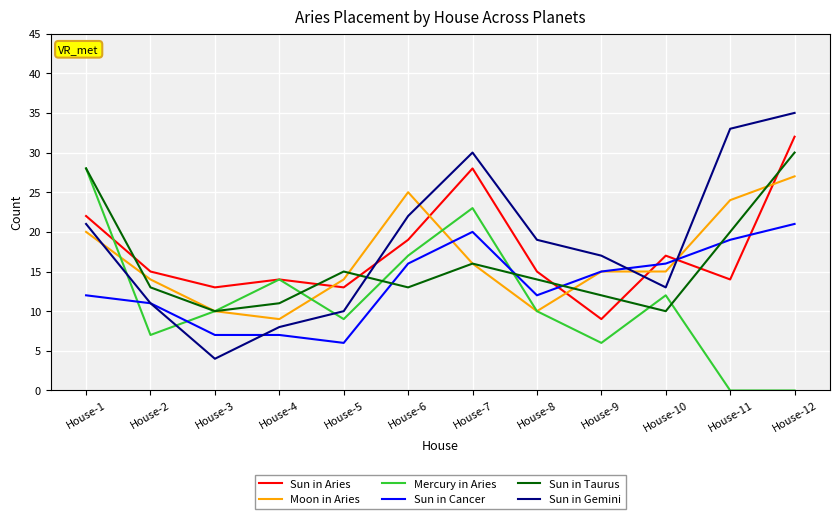

At which category is the sum across all series the highest?

House-12